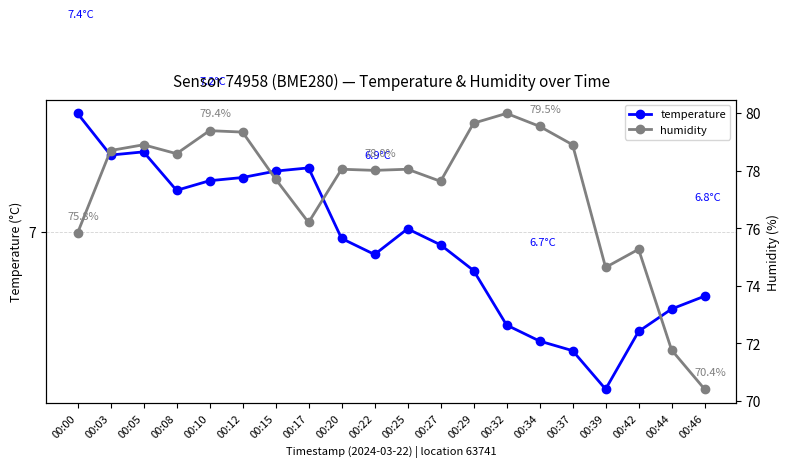

Which has a higher value, 00:29 or 00:15?

00:15